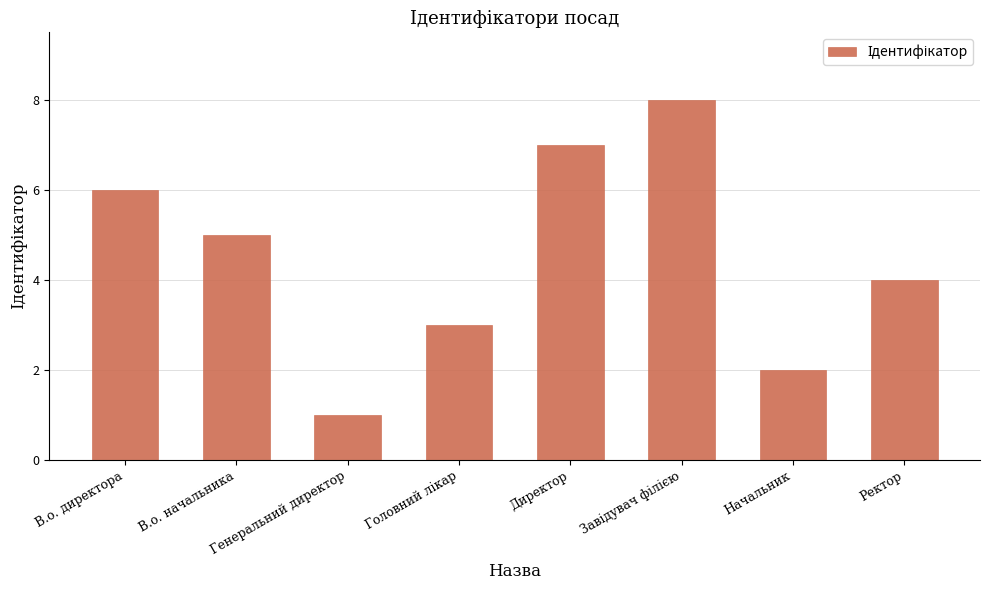

Which category has the lowest value across all series?

Генеральний директор